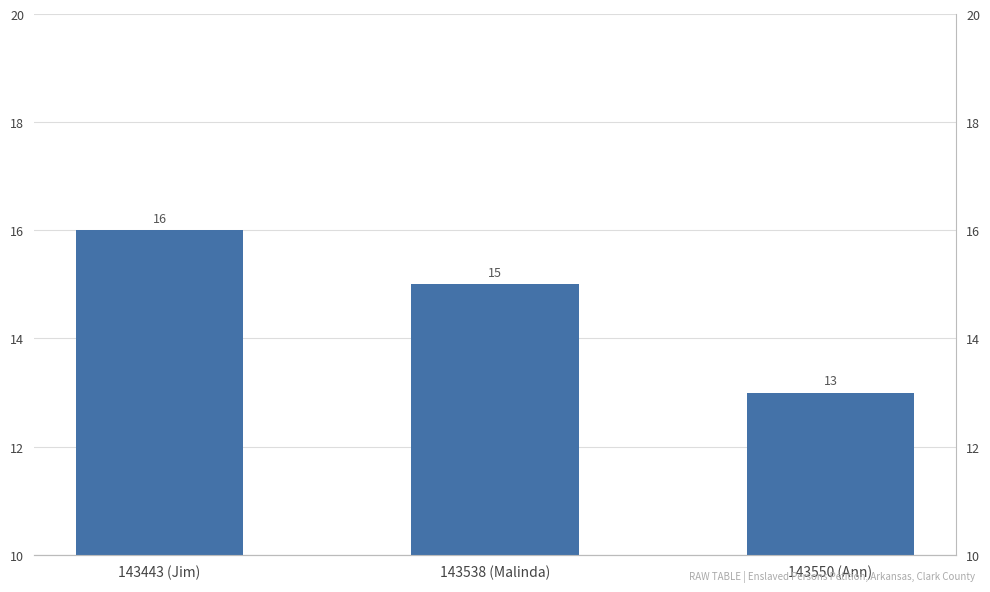

Where does the data first go above 15?

143443 (Jim)